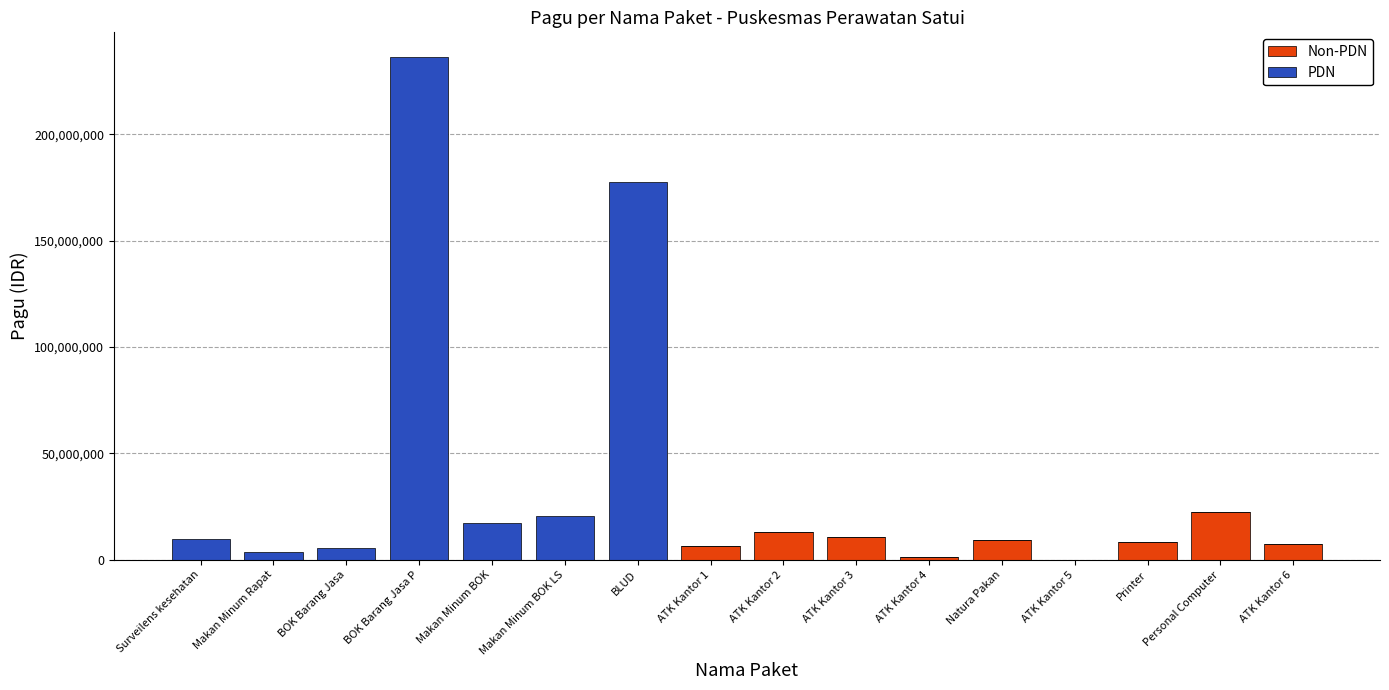

How many categories are shown in the chart?

16